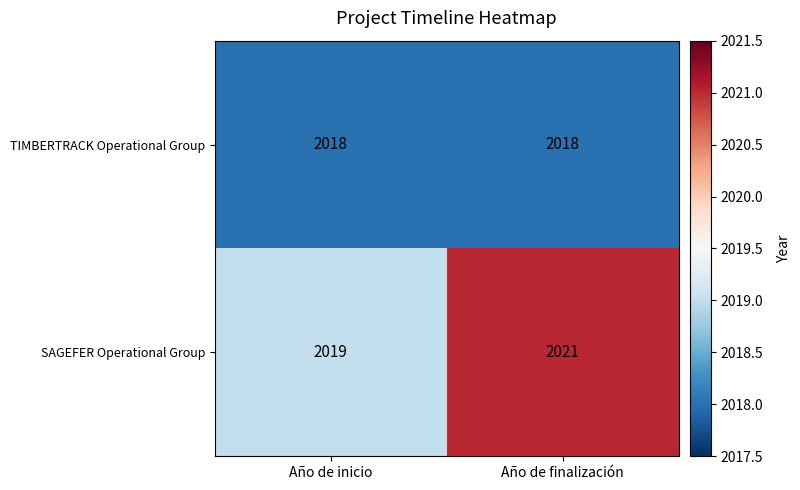

What is the difference between the highest and lowest values at Año de finalización?

3